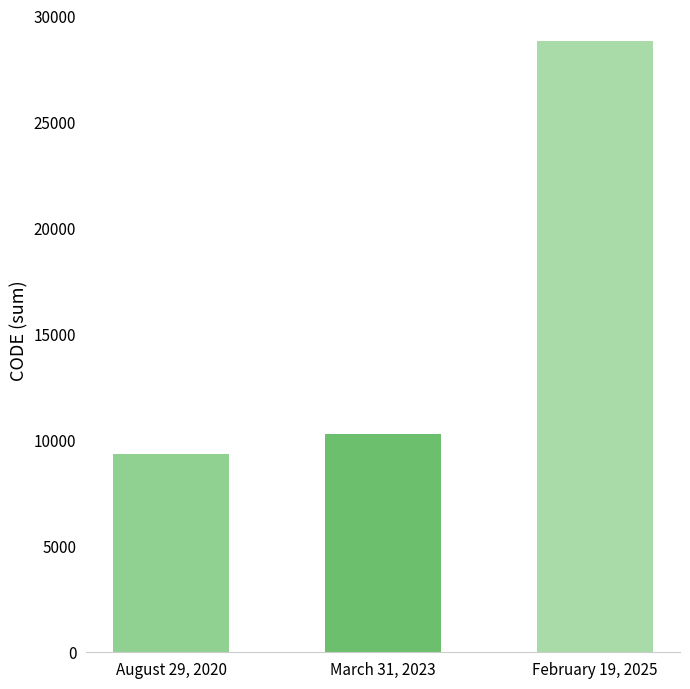

Approximately how many times larger is the value at March 31, 2023 compared to August 29, 2020?

1.1